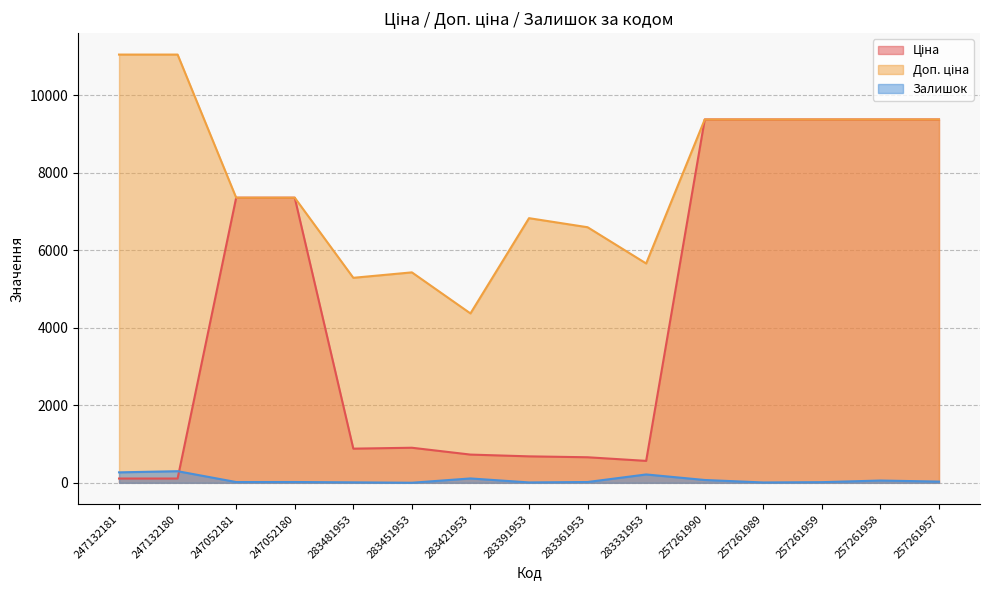

What is the difference between the highest and lowest values at 257261989?

9370.3